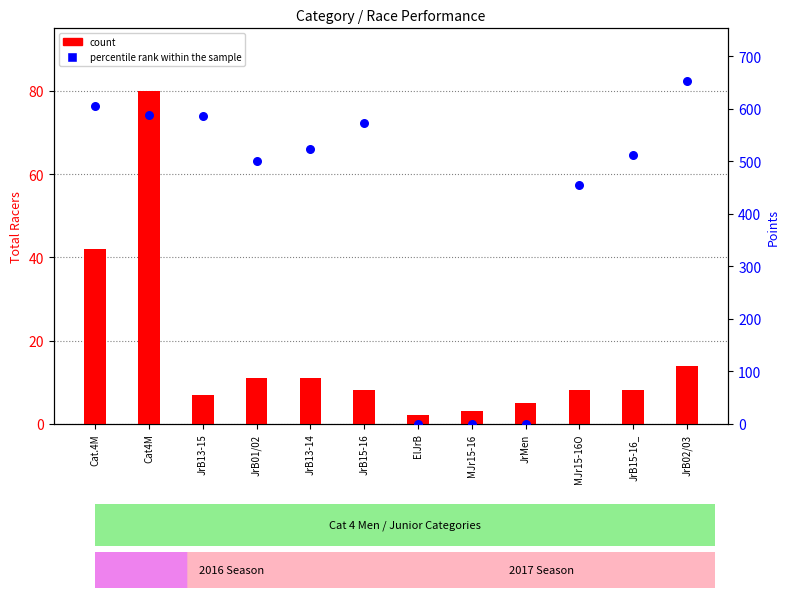

What are all the series names shown in the legend?

count, percentile rank within the sample